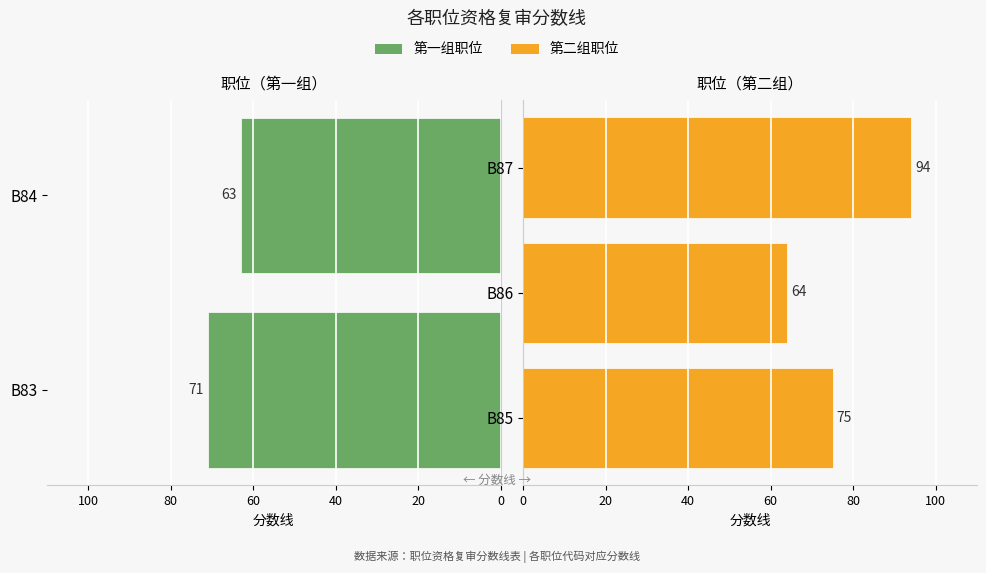

What is the change in value from B85 to B86?

-11